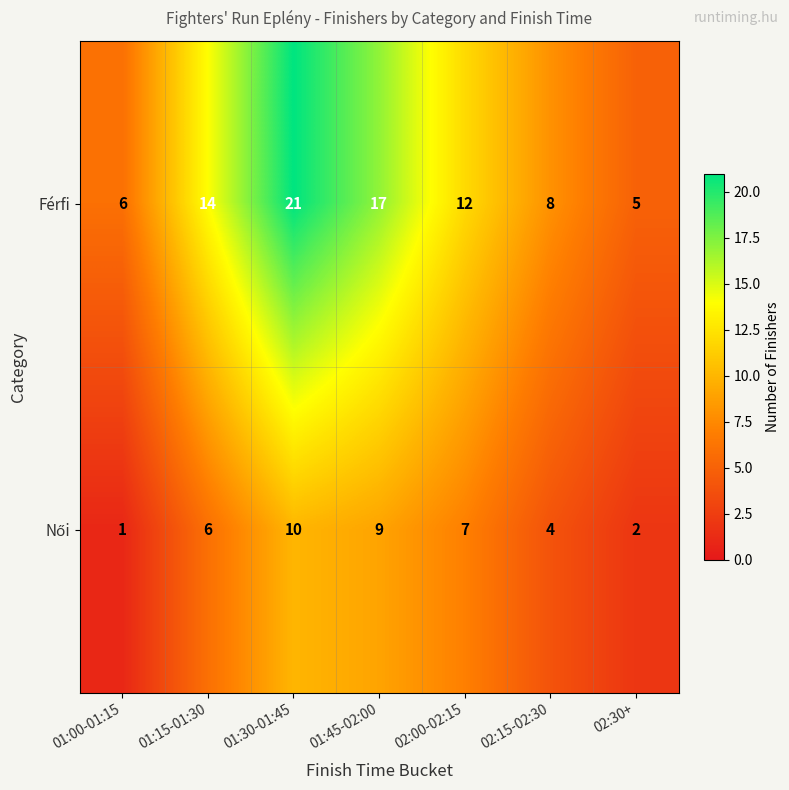

Where does the Férfi series first go above 12?

01:15-01:30